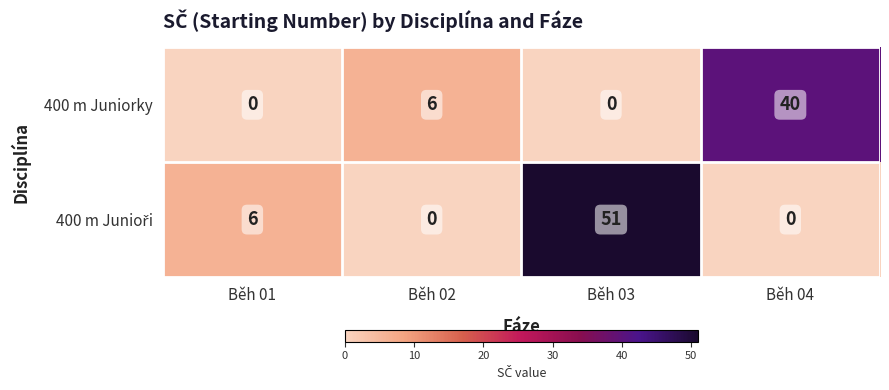

What is the sum of all 400 m Juniorky values?

46